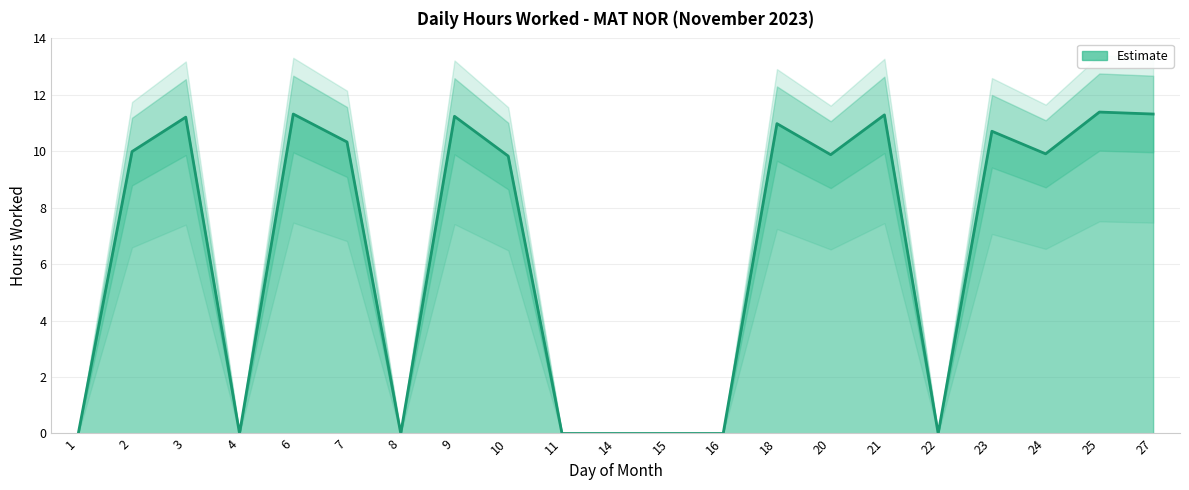

What is the difference between the second highest and second lowest values?

11.3